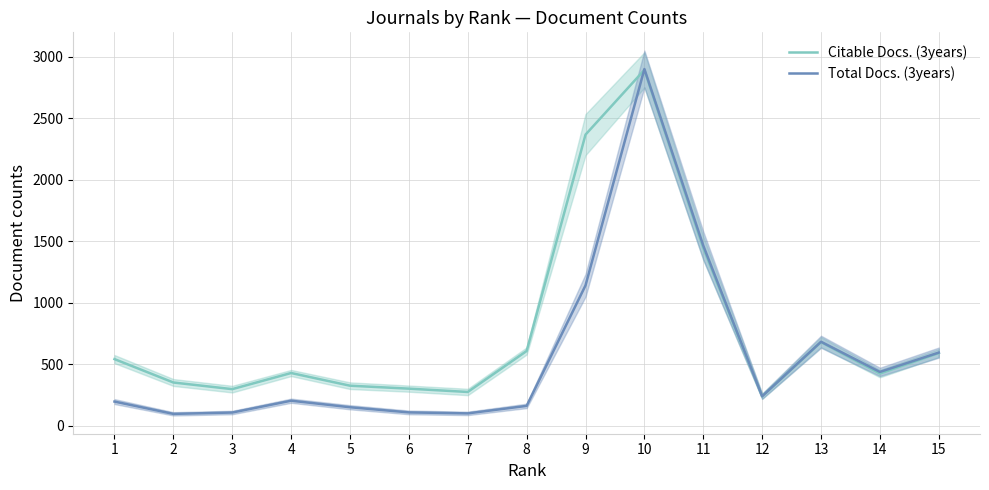

In Total Docs. (3years), how many points are higher than both neighbors (excluding endpoints)?

3